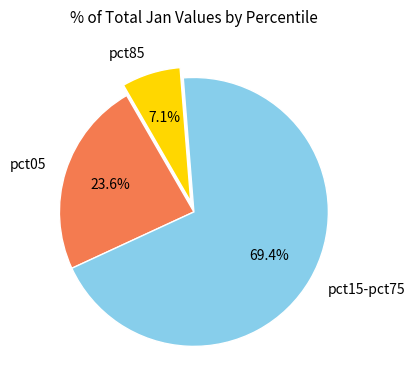

Rank the categories by value from highest to lowest.

pct15-pct75, pct05, pct85